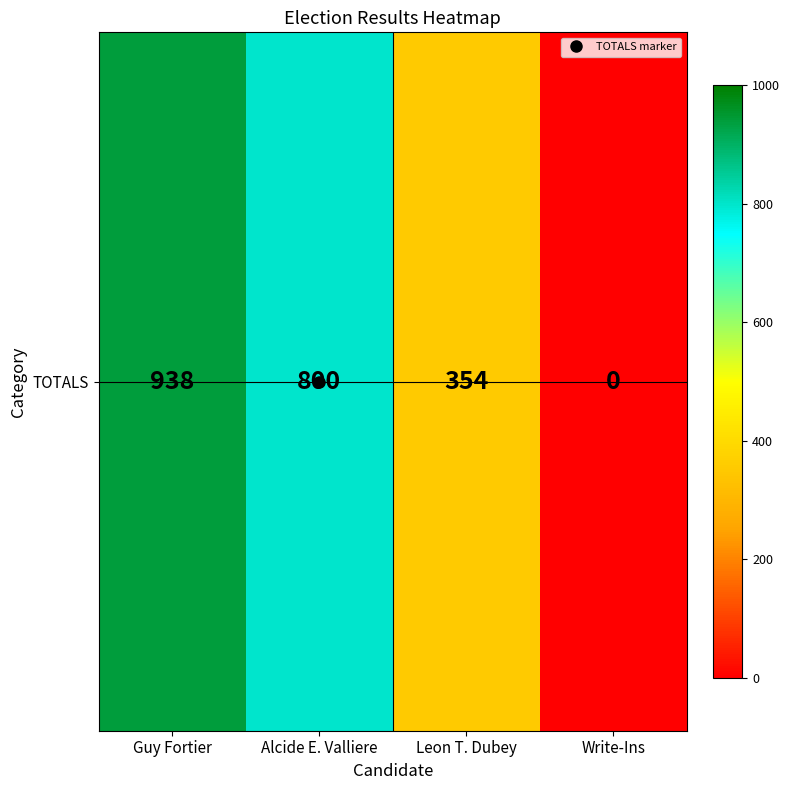

The chart shows a value of 1094 at Alcide E. Valliere. True or false?

False